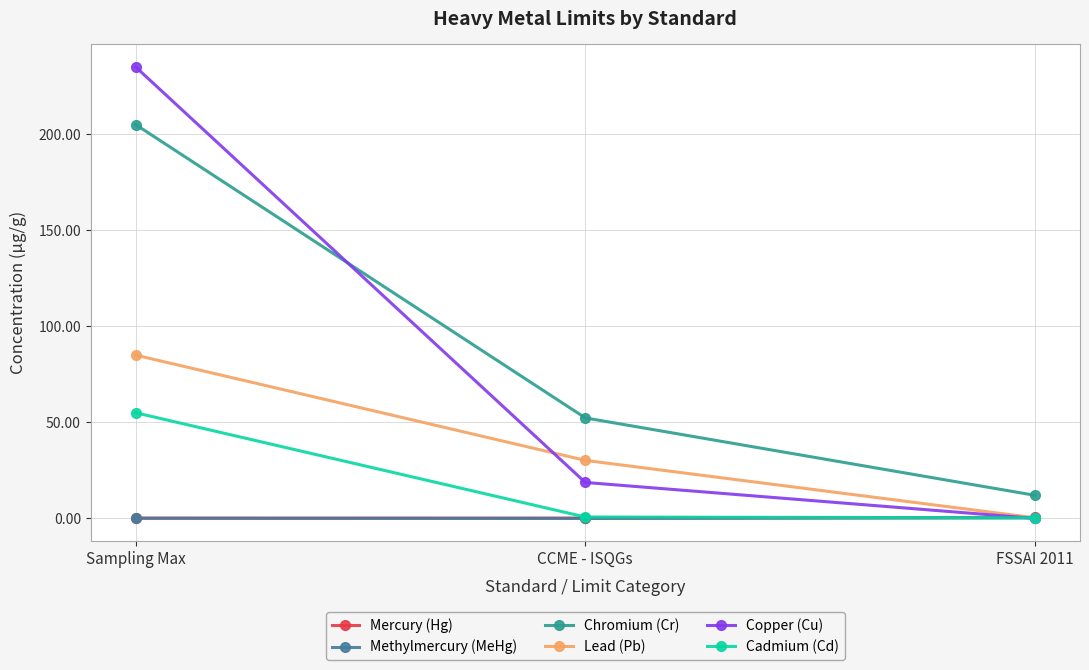

Read the Cadmium (Cd) value at CCME - ISQGs.

0.7